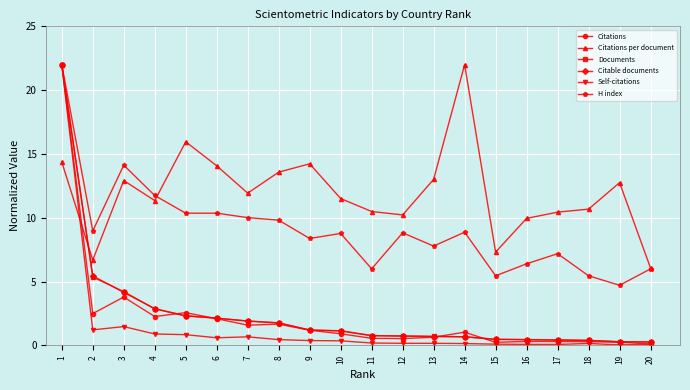

Does the chart display data point markers on the line(s)?

Yes